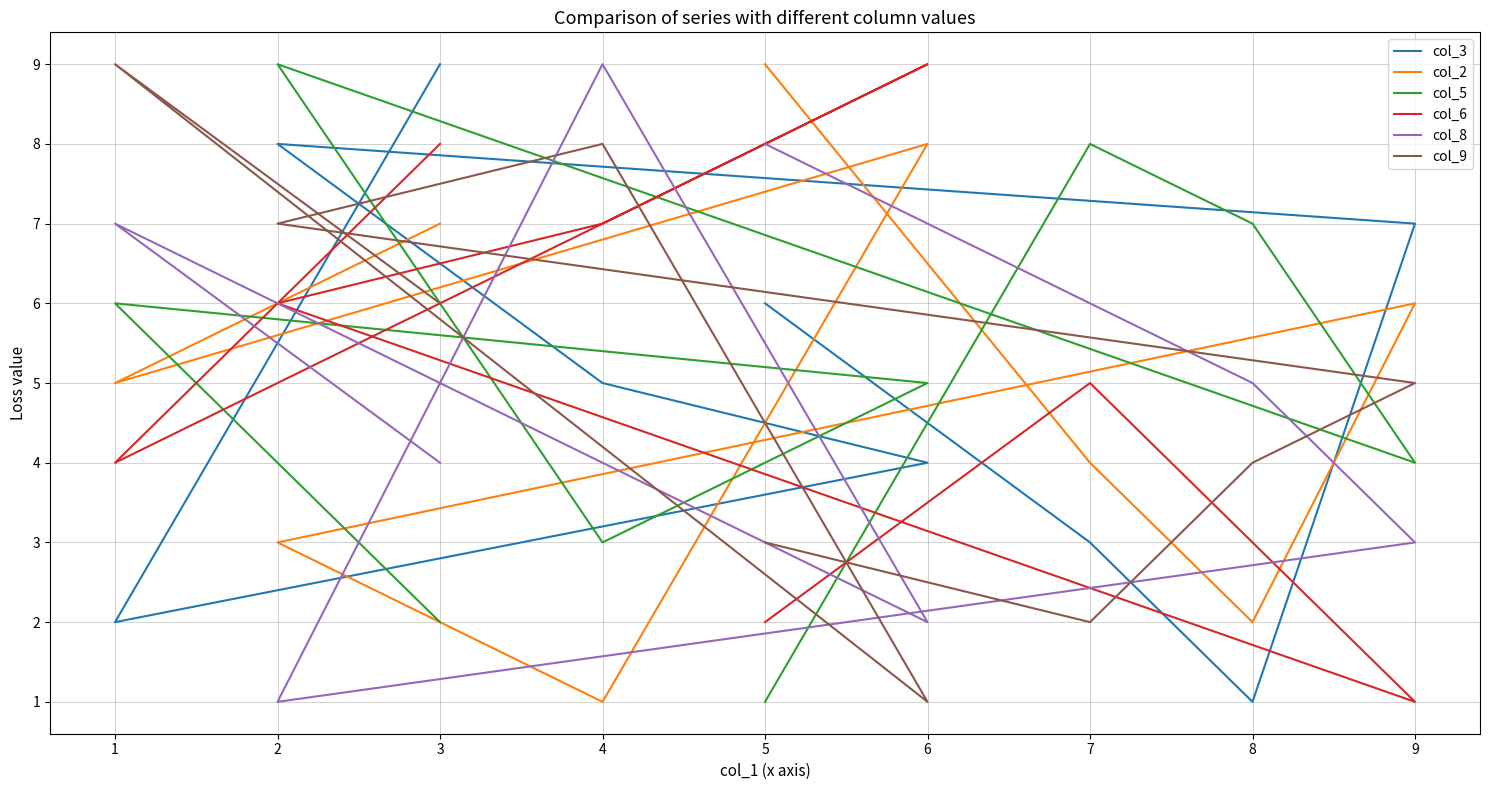

How many intersections are there between col_5 and col_9?

6